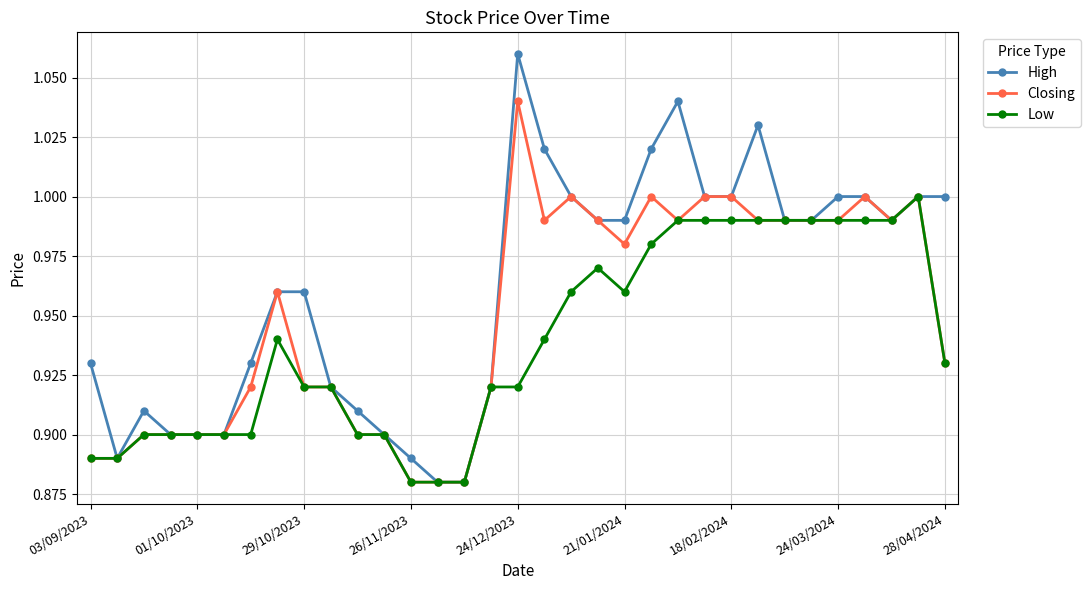

Is this an area chart (filled region under the line)?

No